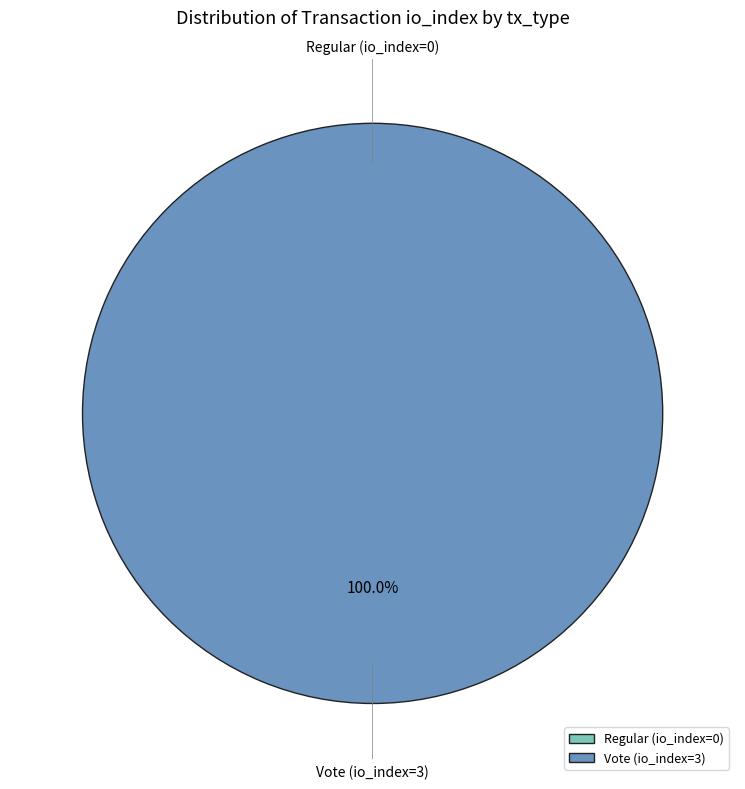

Between Vote (io_index=3) and Regular (io_index=0), which is larger?

Vote (io_index=3)